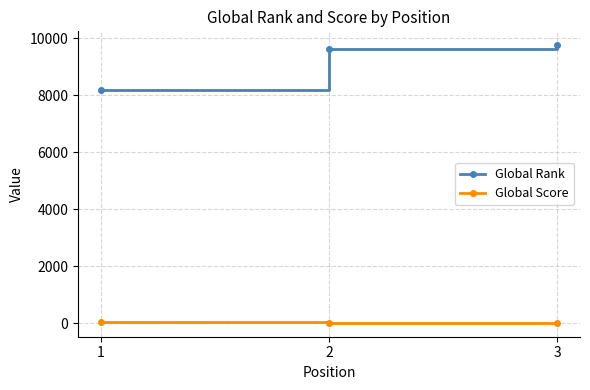

What is the difference between the maximum and second lowest values in the Global Rank series?

125